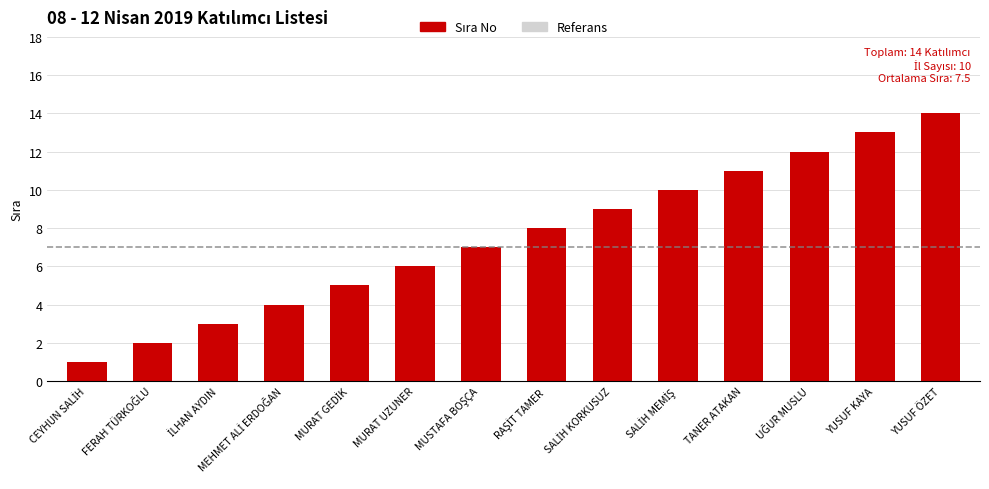

What is the maximum value shown in the chart?

14